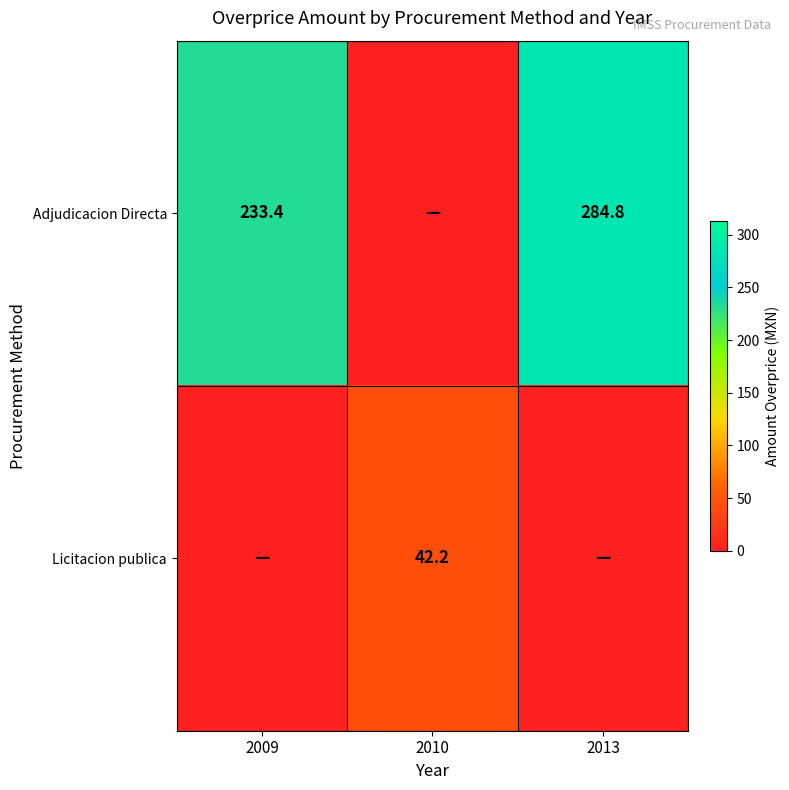

What is the sum of the Adjudicacion Directa values at 2009 and 2013?

518.2